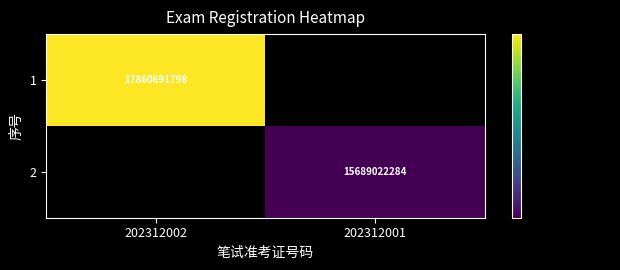

The value of 2 at 202312001 is 8424717980.1. True or false?

False